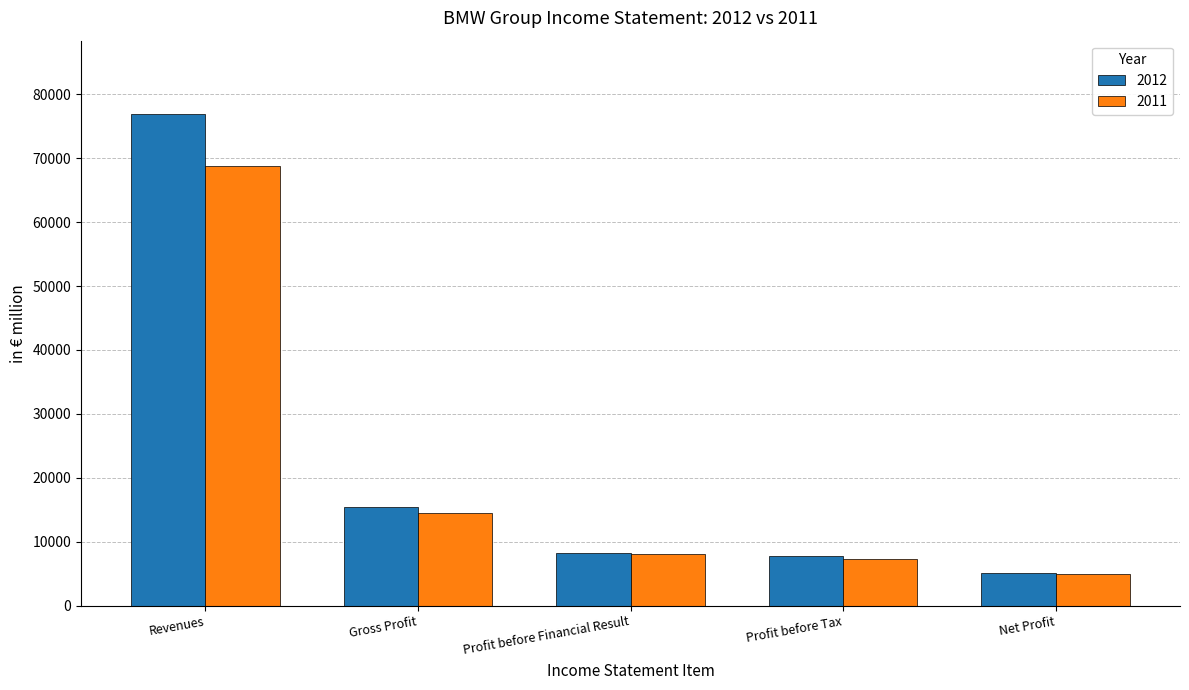

Reading right to left, transcribe all the data shown in this chart.

2012: Net Profit=5122	Profit before Tax=7819	Profit before Financial Result=8300	Gross Profit=15494	Revenues=76848
2011: Net Profit=4907	Profit before Tax=7383	Profit before Financial Result=8018	Gross Profit=14545	Revenues=68821